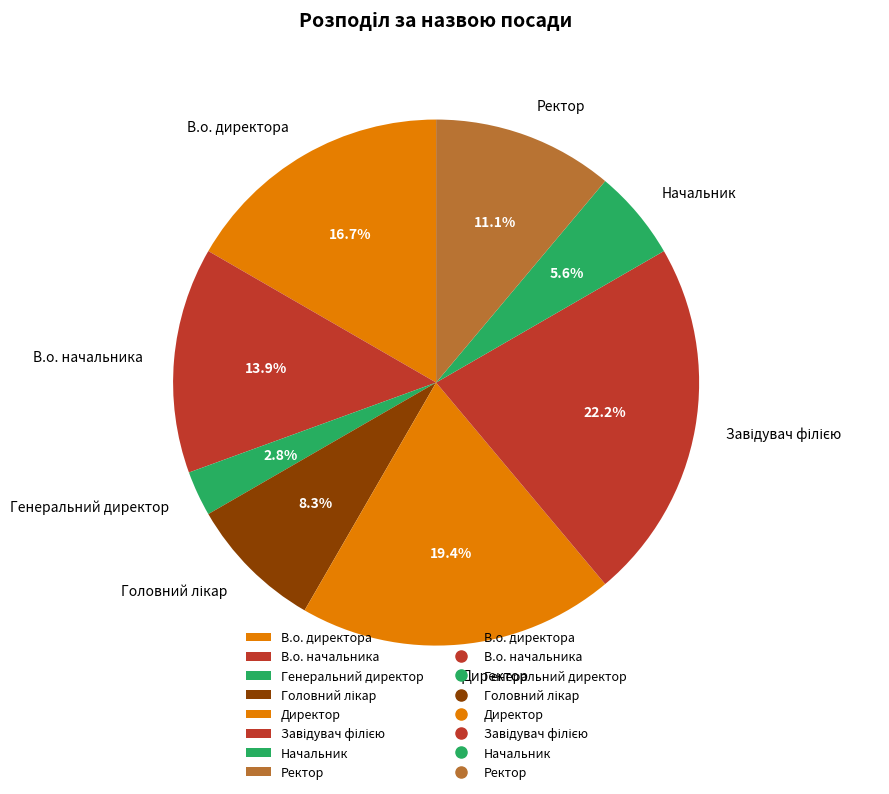

Does Генеральний директор account for over 50% of the chart?

No